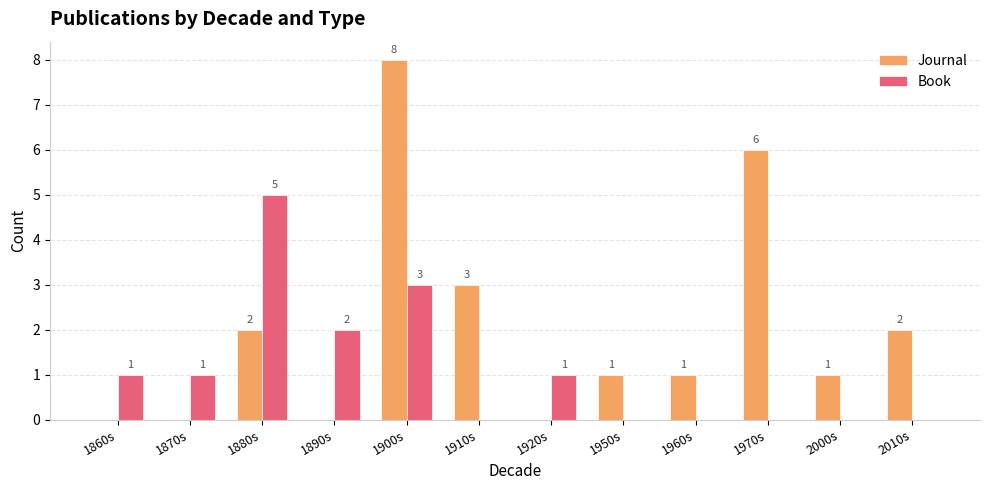

Is it true that Book equals 0 at 2010s?

True